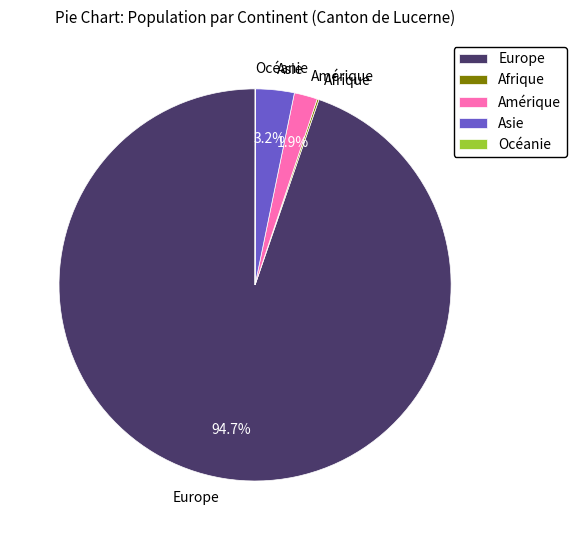

What percentage is the Europe slice, to the nearest percent?

95%